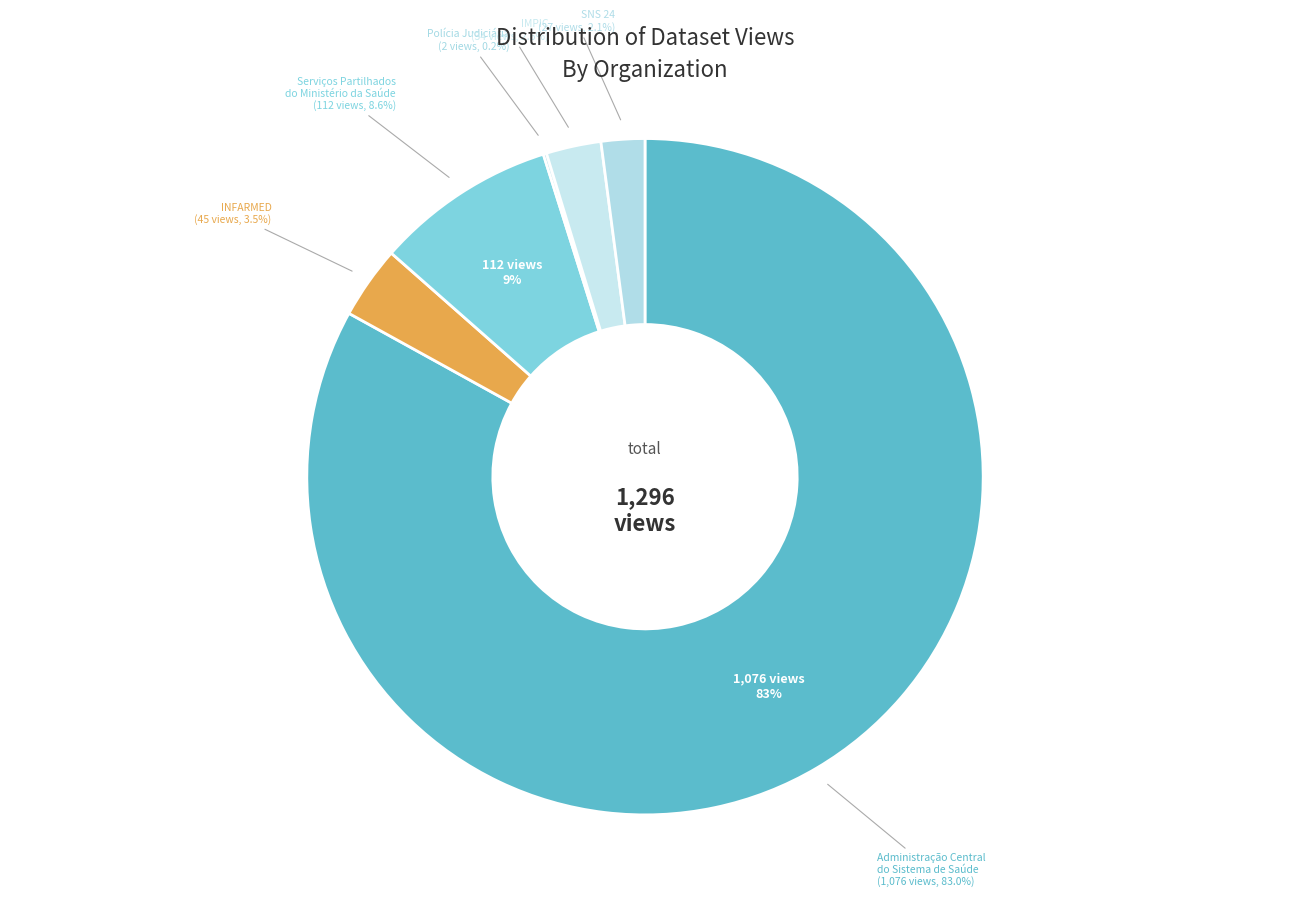

Is it true that Serviços Partilhados do Ministério da Saúde is 15% of the pie?

False